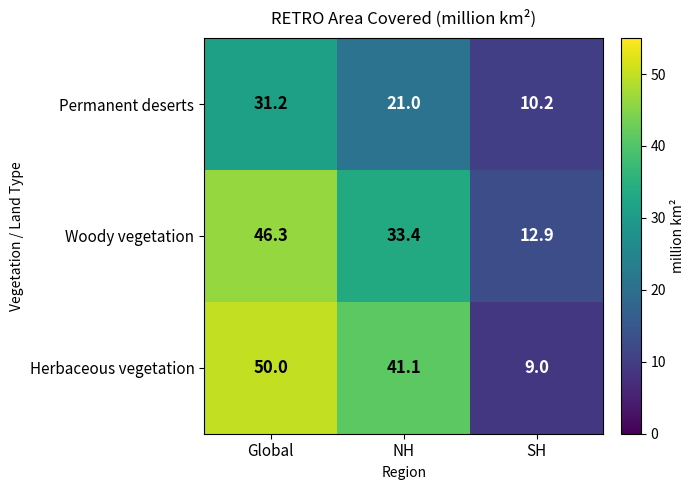

At which label is Herbaceous vegetation closest to 29?

NH